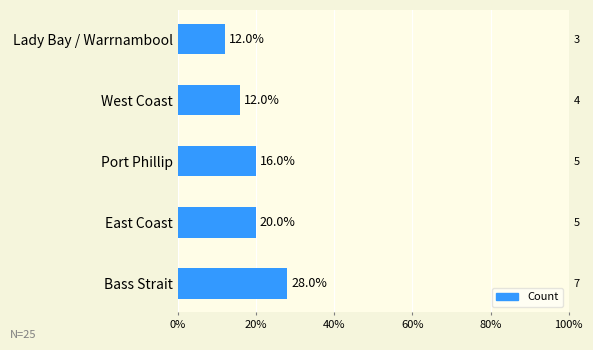

What is the difference between the maximum and minimum values?

16.0